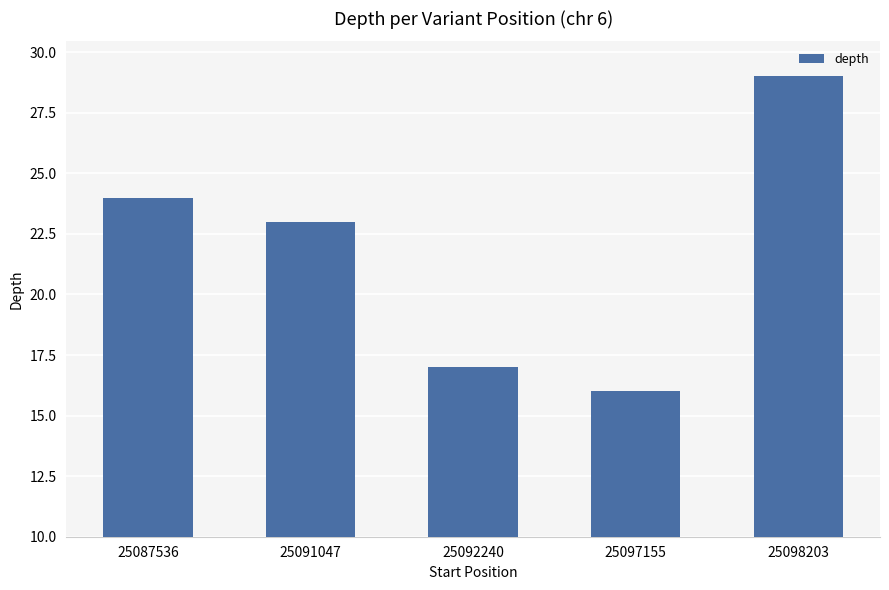

What is the minimum value shown in the chart?

16